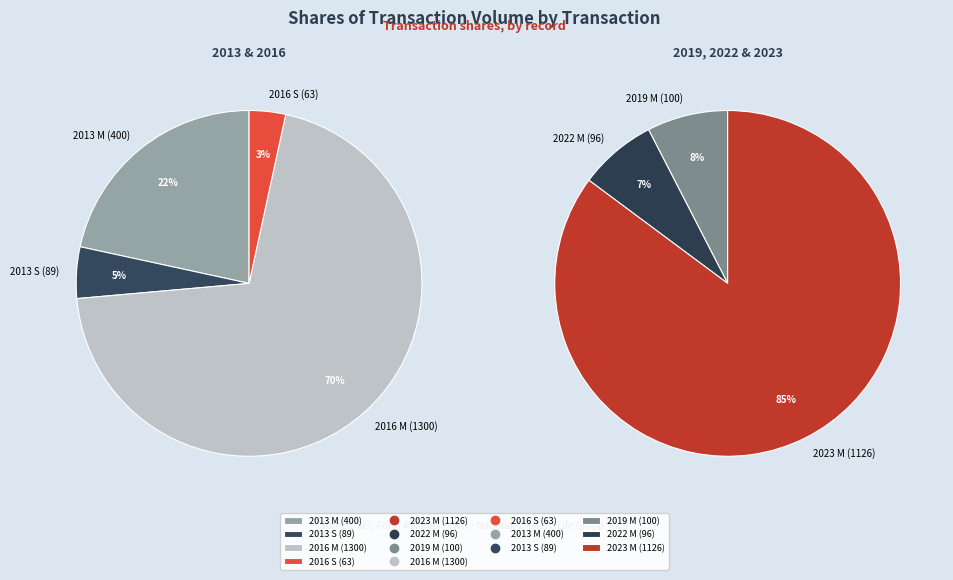

Does 1 account for over 50% of the chart?

No